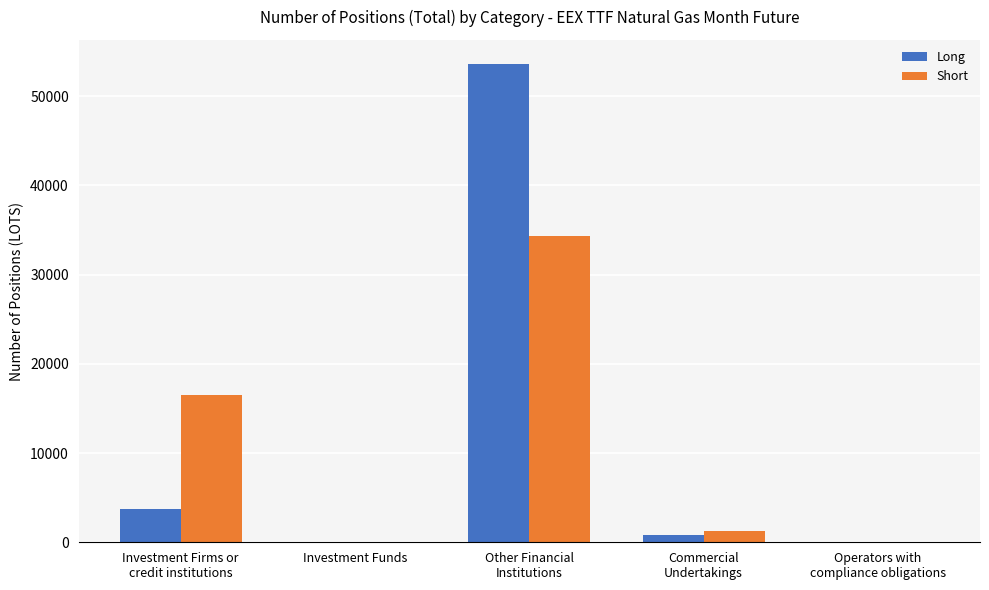

At which label does Short first exceed 1270?

Investment Firms or
credit institutions